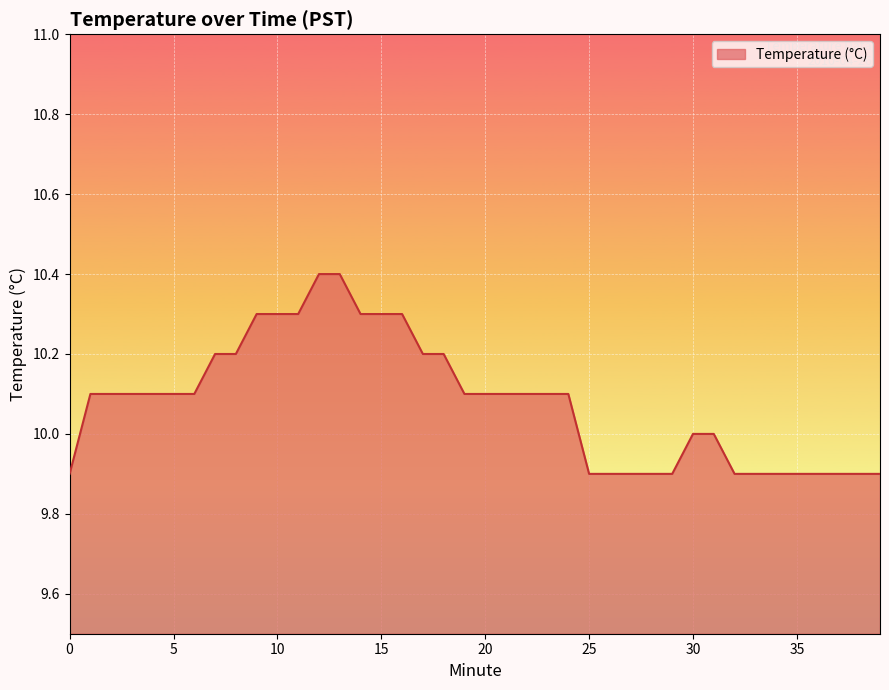

Does the chart display data point markers on the line(s)?

No